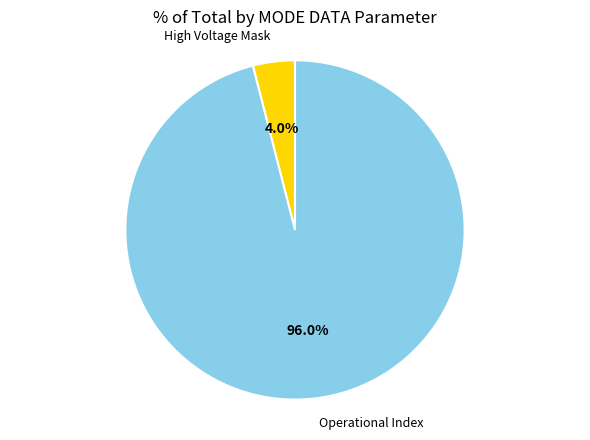

How many slices are in this pie chart?

2